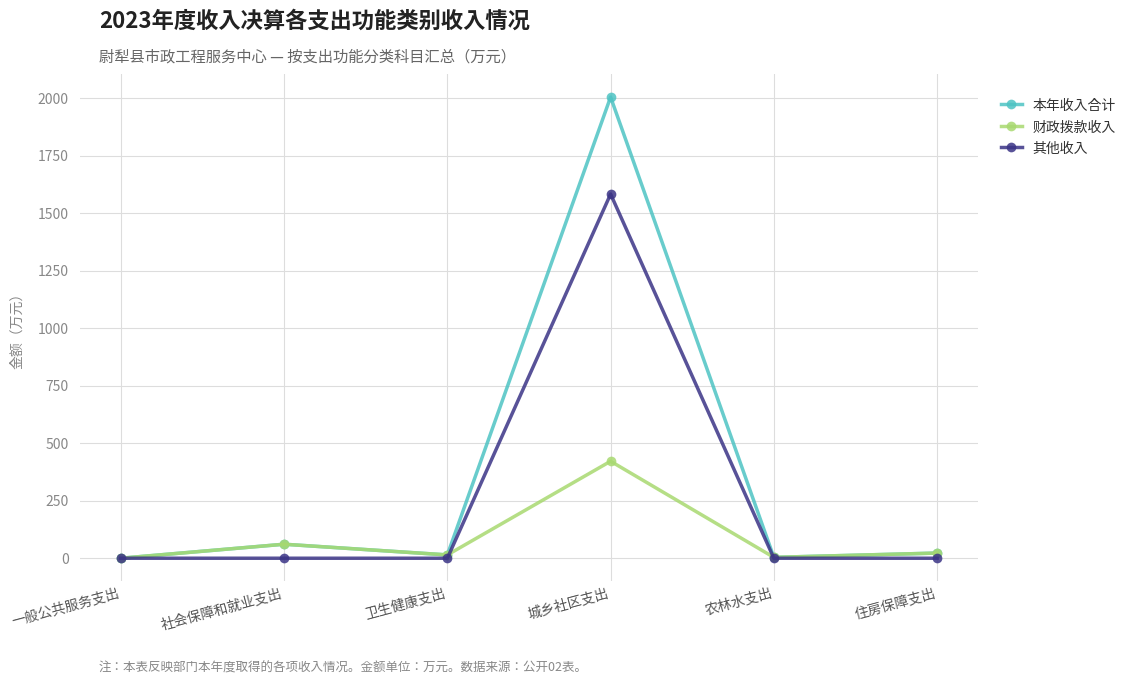

What are all the series names shown in the legend?

本年收入合计, 财政拨款收入, 其他收入